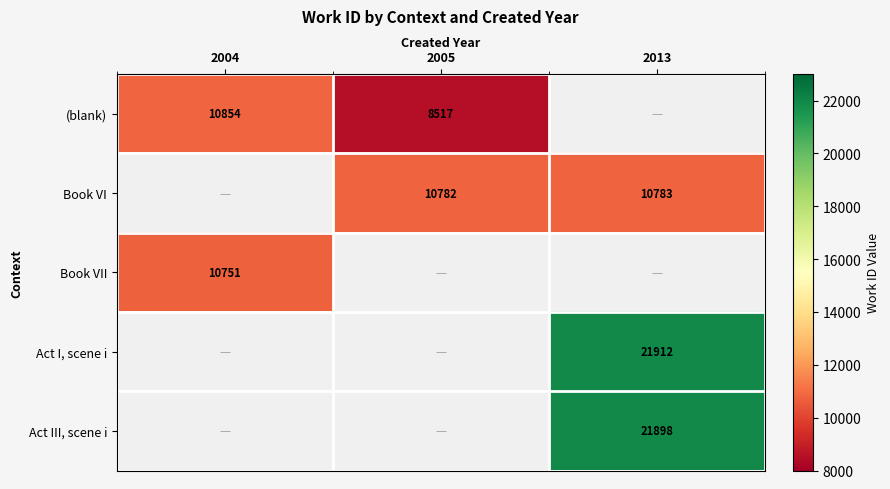

What is the sum of the (blank) values at 2005 and 2004?

19371